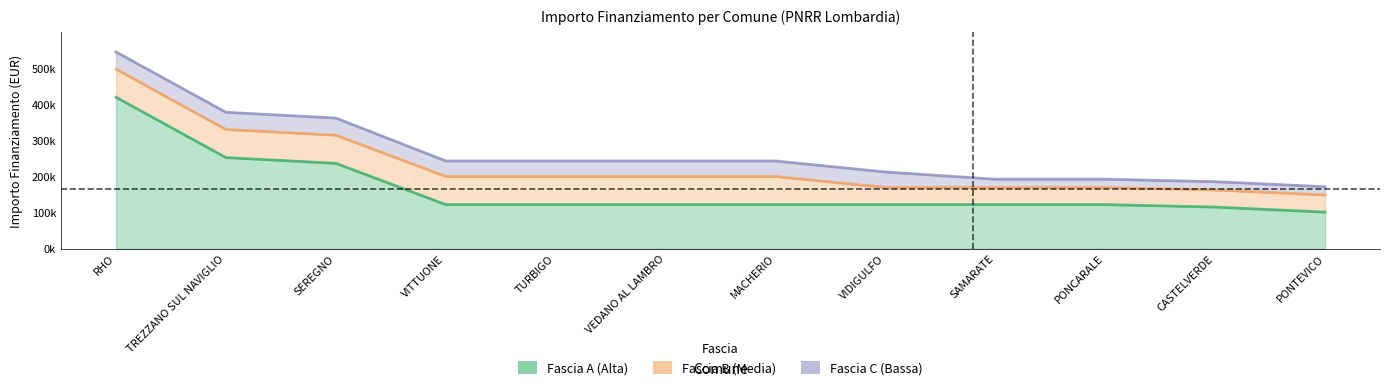

Rank the series by their average value, from highest to lowest.

Fascia A, Fascia B, Fascia C